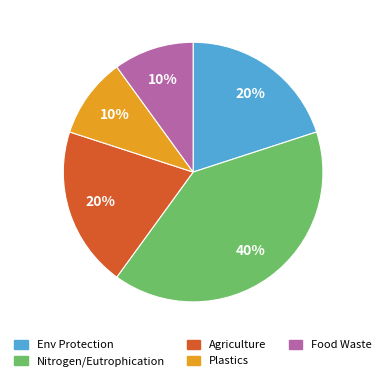

To the nearest percent, what is the difference between the largest and smallest slice percentages?

30%